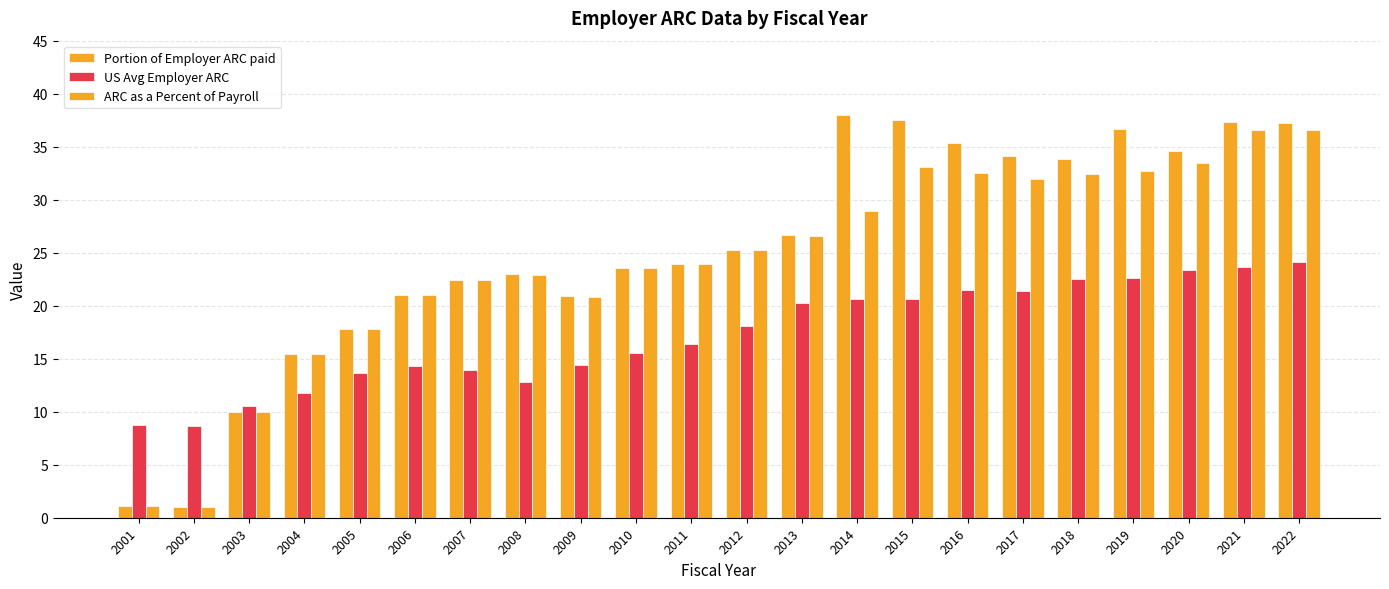

What is the average value of the Portion of Employer ARC paid series?

25.3